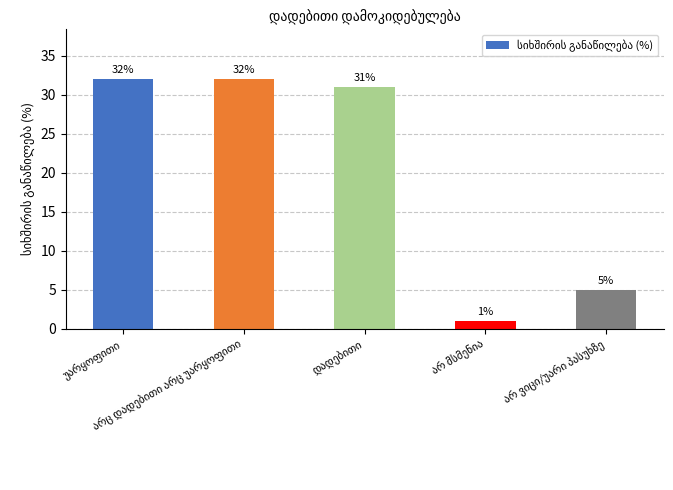

What is the difference between the maximum and minimum values?

31